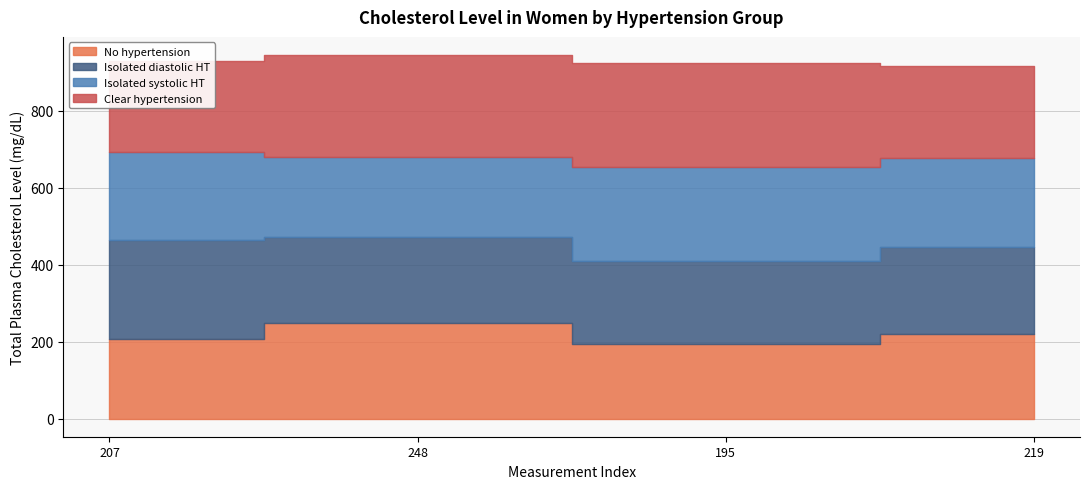

What is the difference between the maximum and second lowest values in the No hypertension series?

41